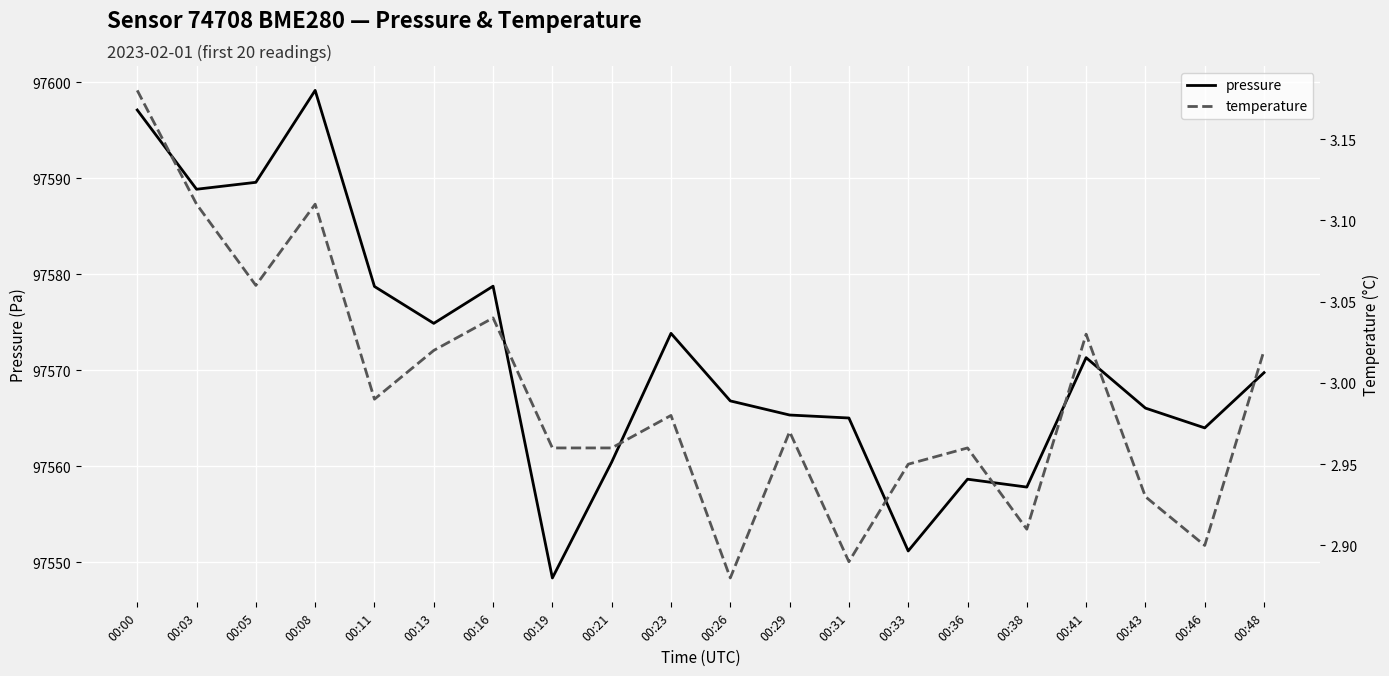

In pressure, how many points are higher than both neighbors (excluding endpoints)?

5